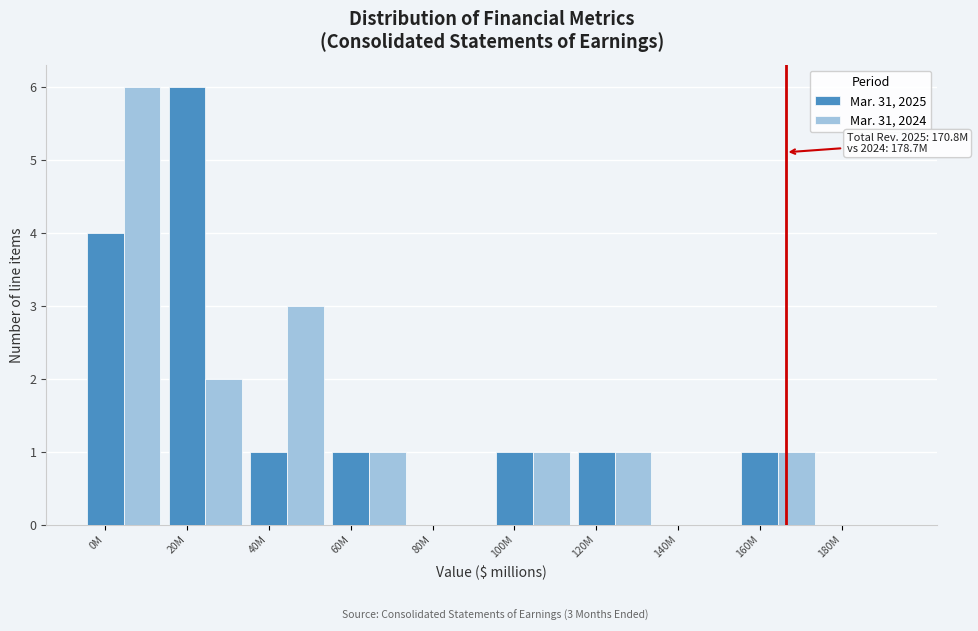

What is the sum of all Mar. 31, 2025 values?

15